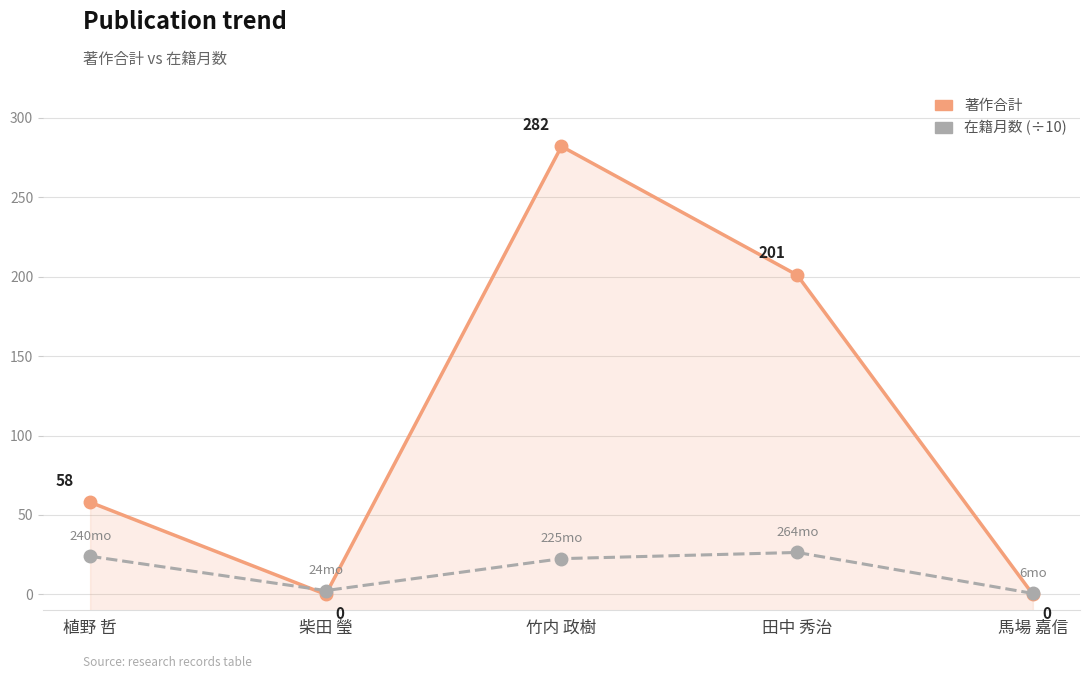

What is the spread (max minus min) of values at 植野 哲?

34.0